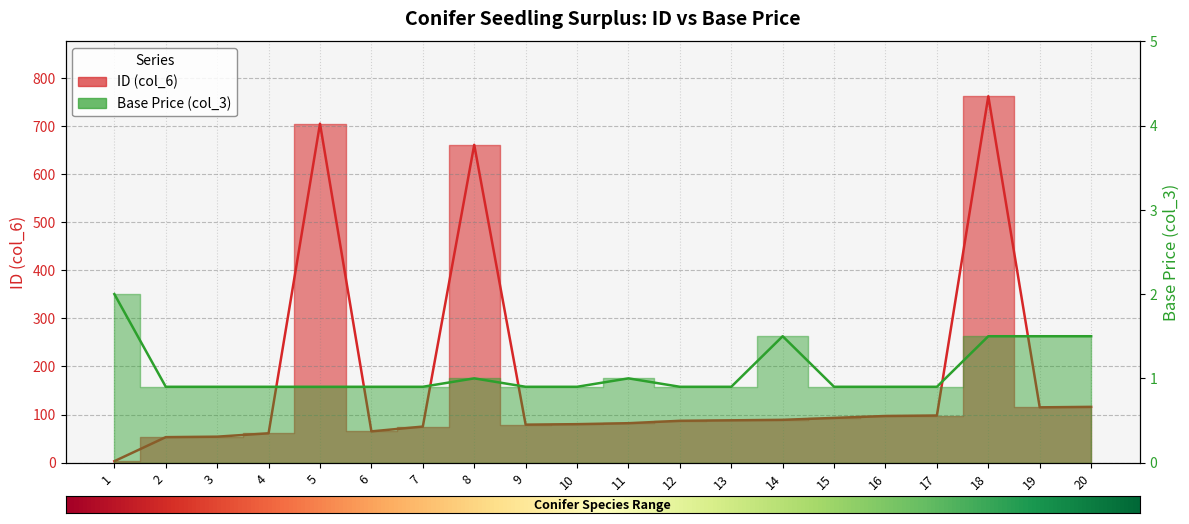

Where is the first local maximum for ID (col_6)?

5